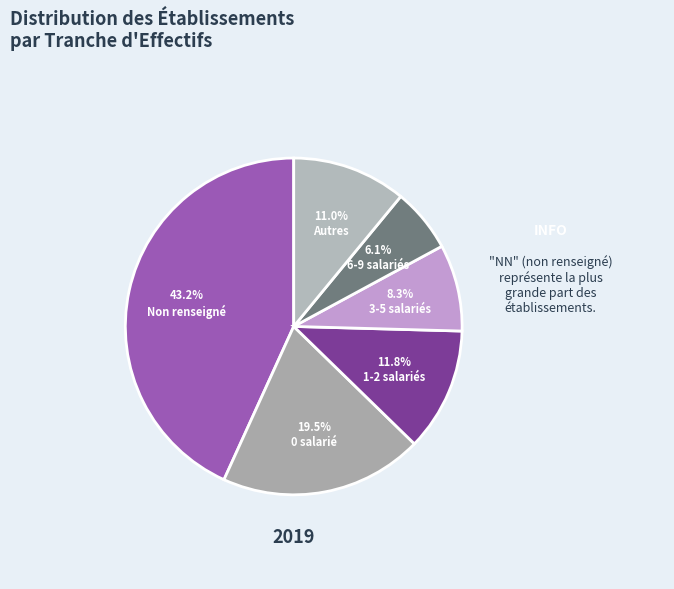

How many slices are in this pie chart?

6